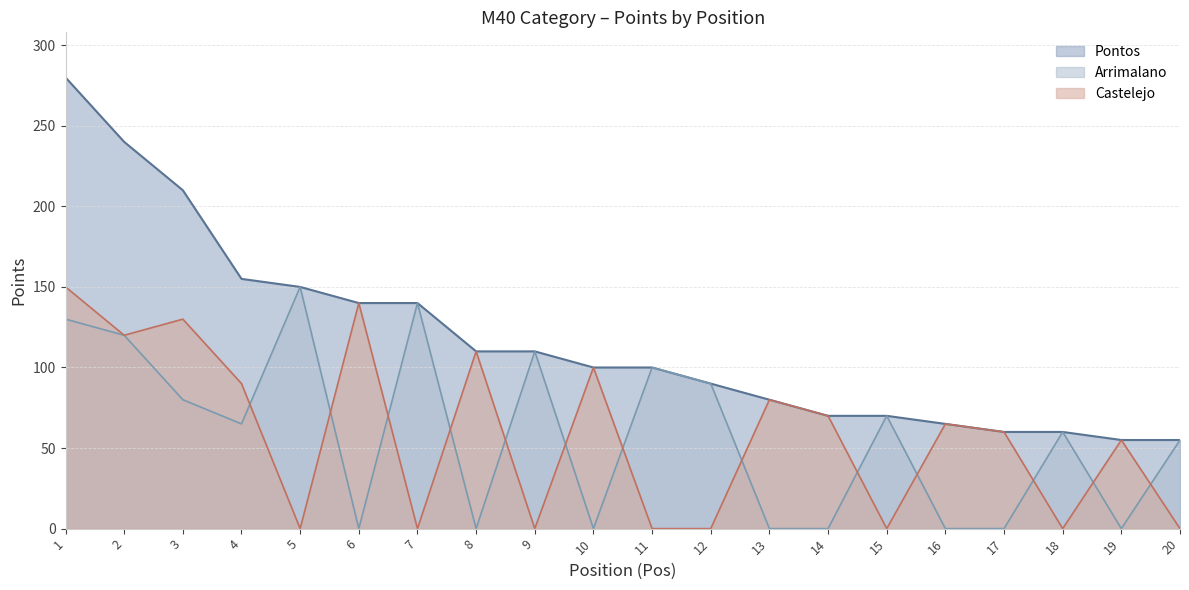

Which series has the largest range (max minus min)?

Pontos